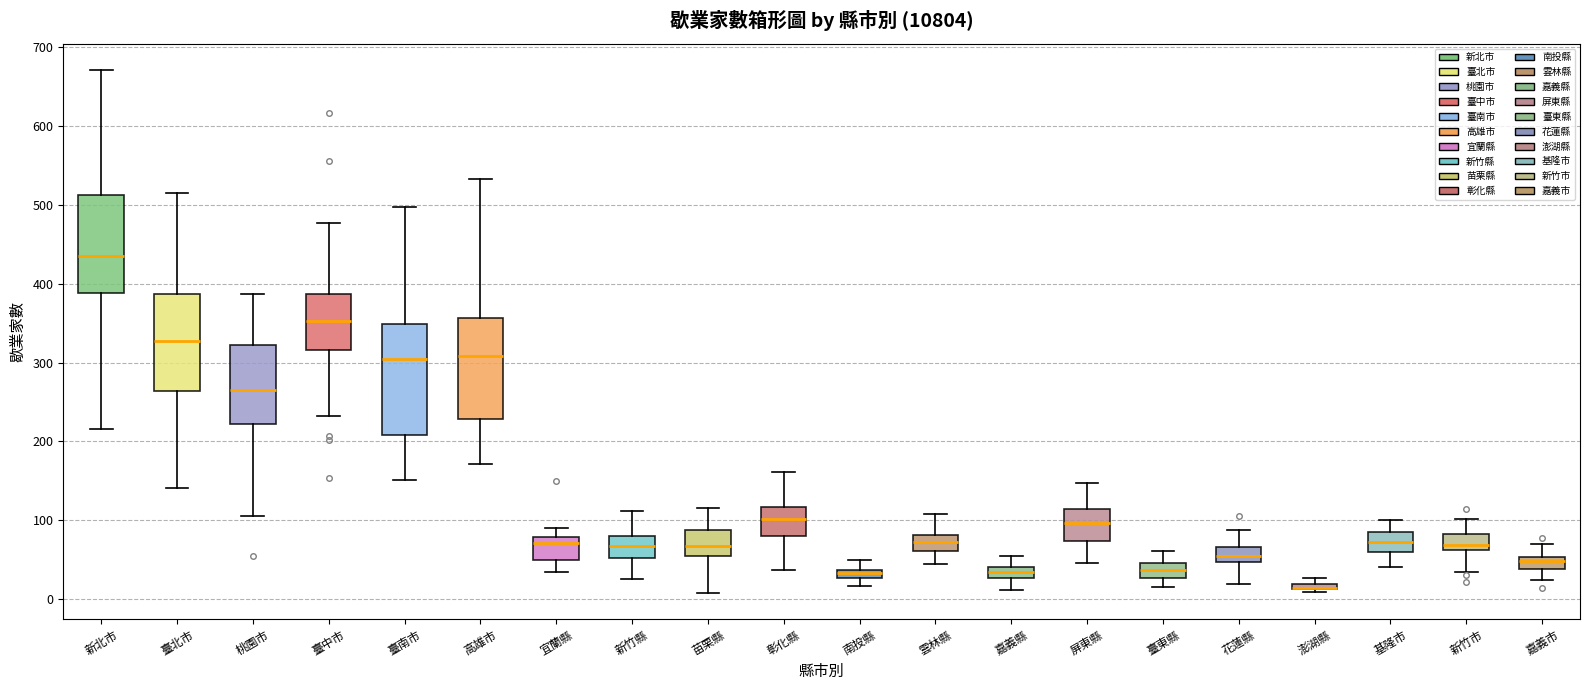

Which box is the tallest, from its lower edge to its upper edge?

臺南市